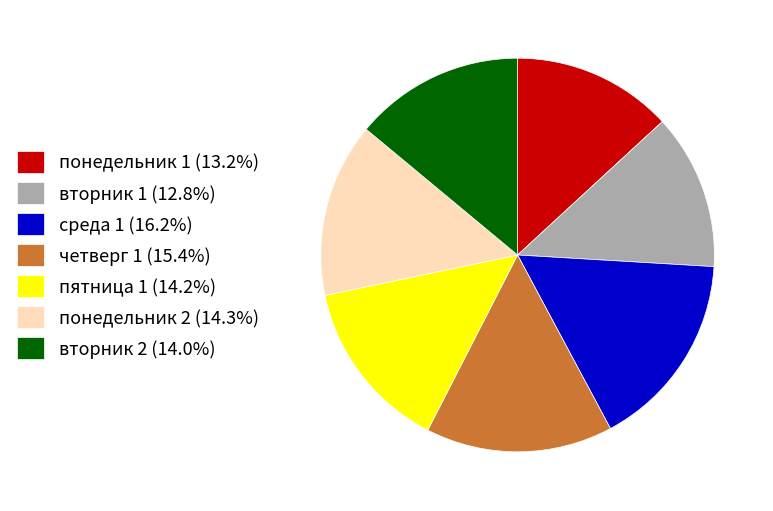

Is it true that четверг 1 is 9% of the pie?

False